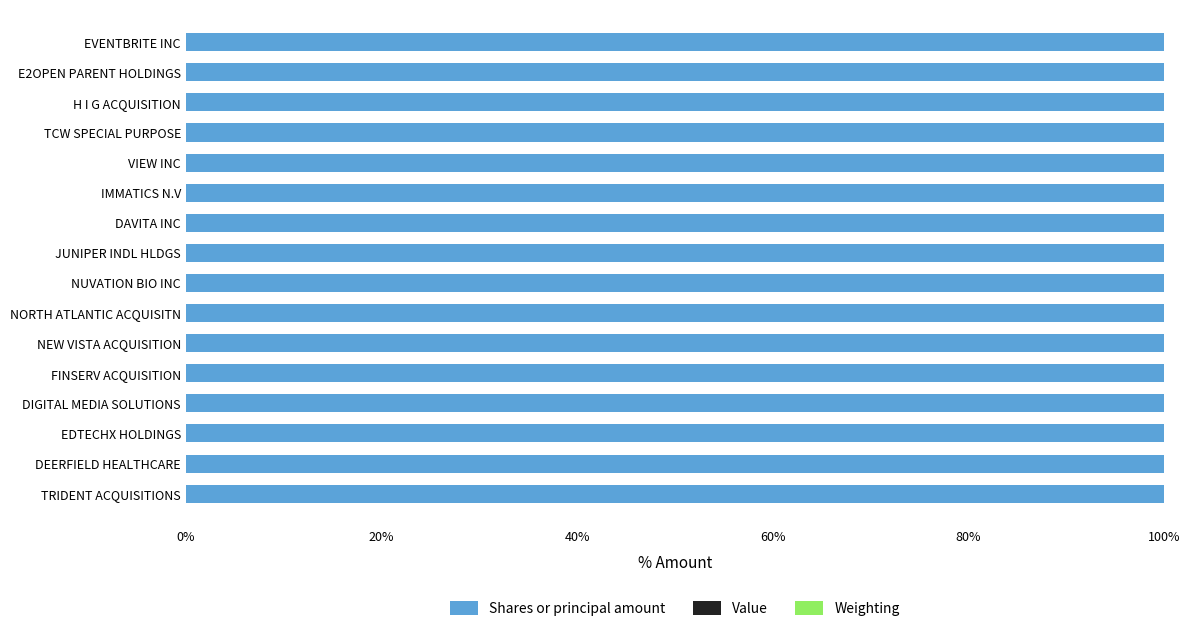

Is it true that Shares or principal amount equals 100.0 at IMMATICS N.V?

True